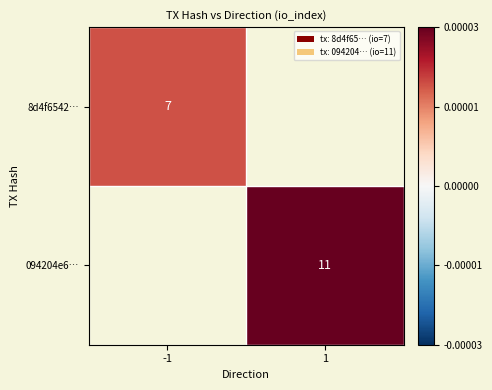

The 094204e6… series shows 11 at 1. True or false?

True